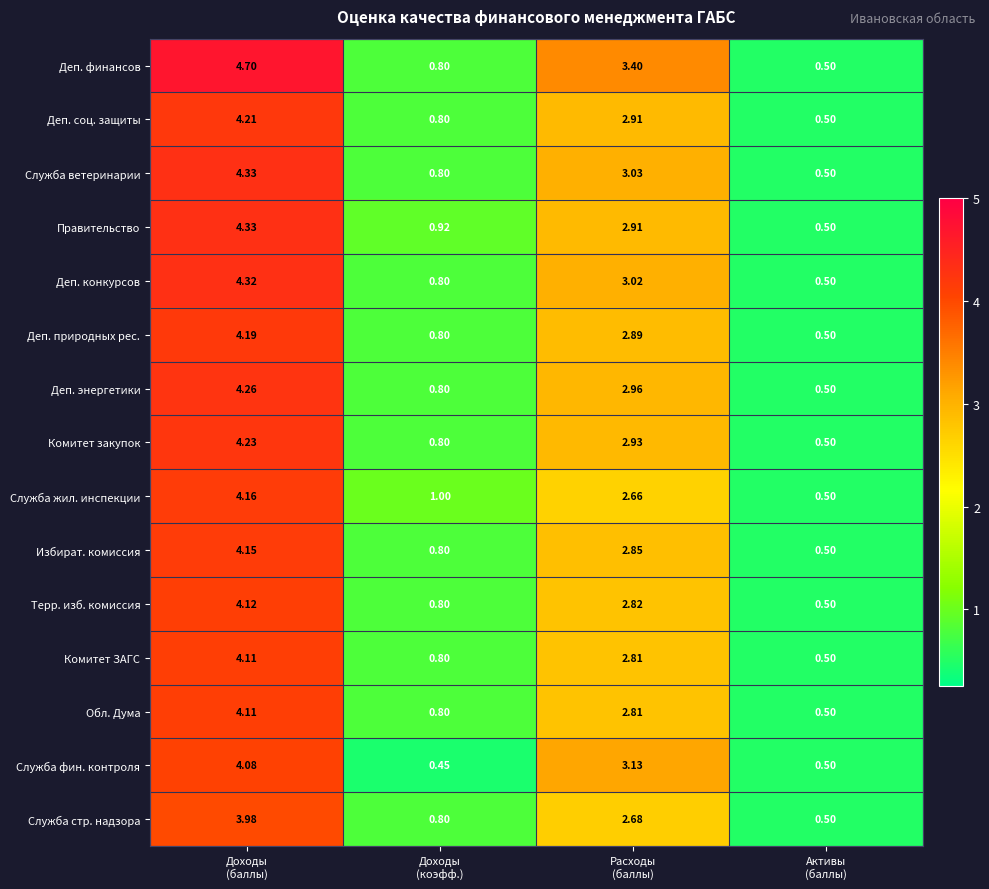

Which series has the largest total across all categories?

Деп. финансов